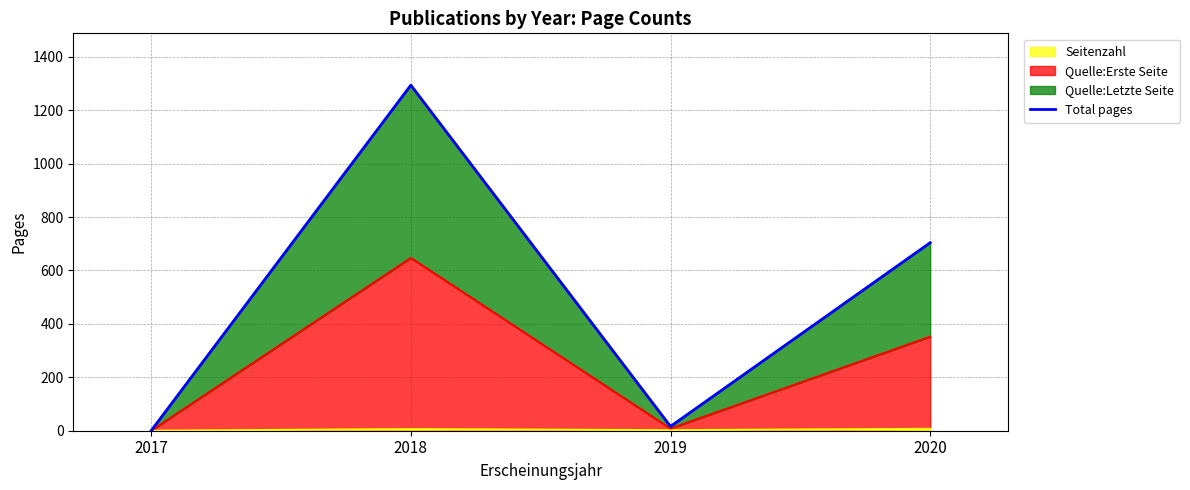

What is the difference between the maximum and minimum values?

1294